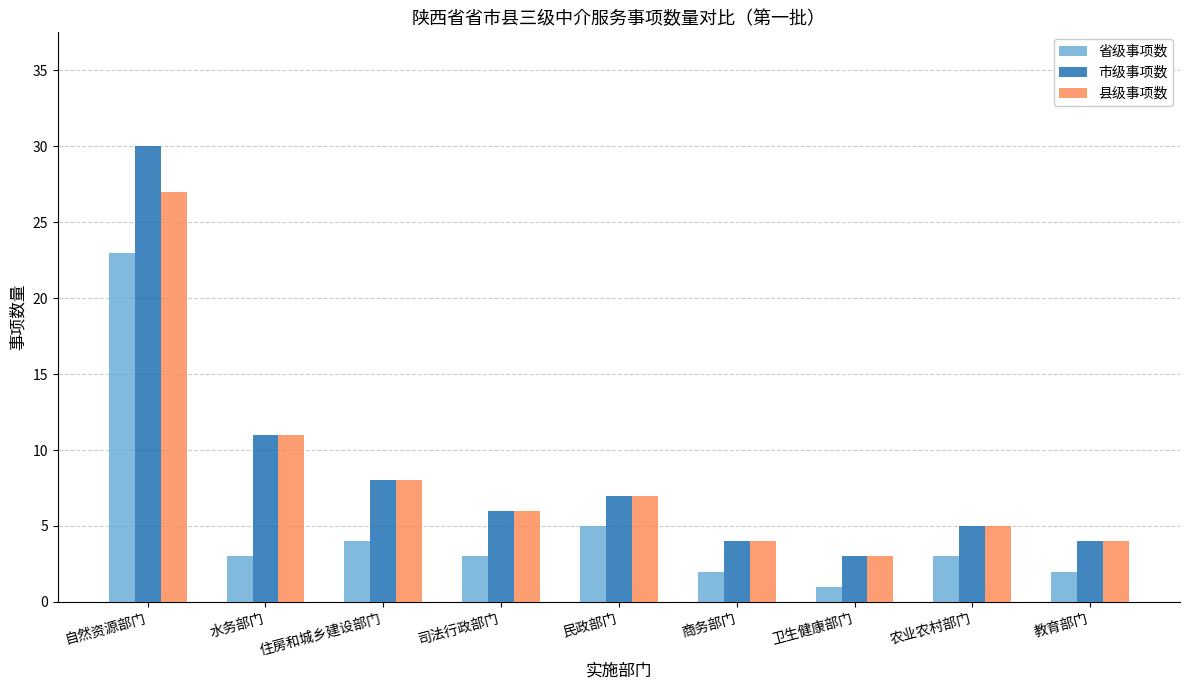

What is the maximum value for 省级事项数?

23